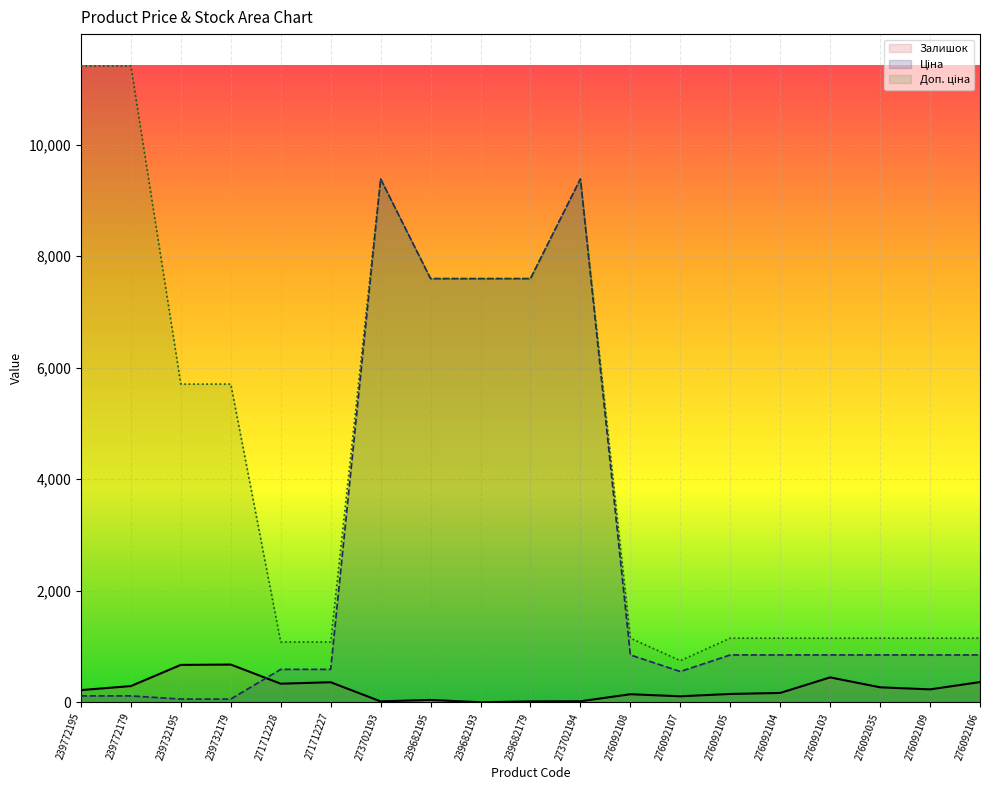

The value of Доп. ціна at 239732195 is 5705.0. True or false?

True